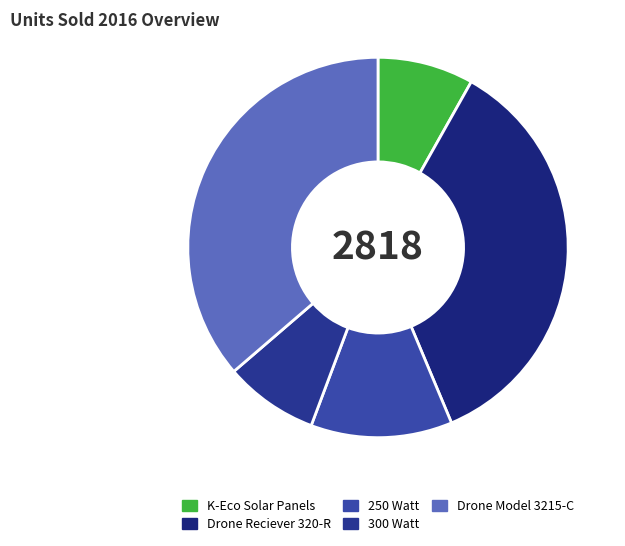

Count the number of slices in the pie.

5